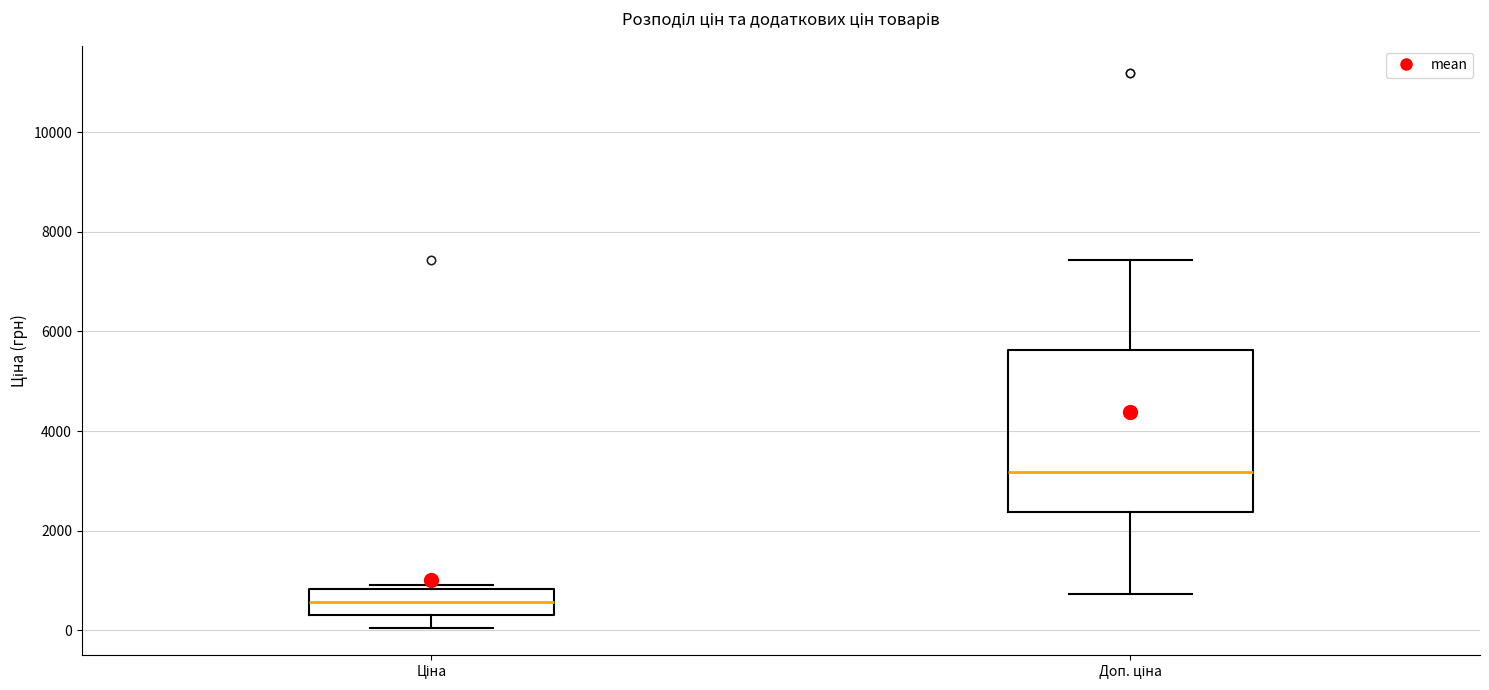

Where is the lower edge of the box for Ціна on the y-axis? The values are not printed on the chart, so give them approximately, as read against the axis.

400